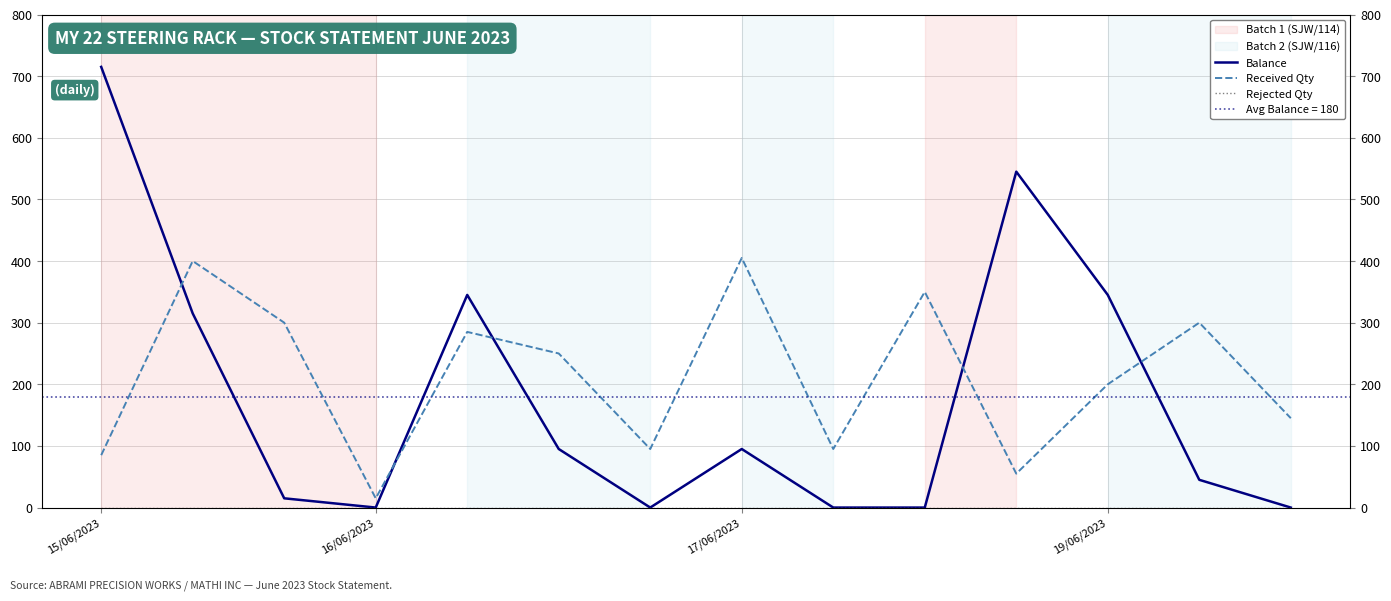

What is the value of the Received Qty point at the 10th from the left?

350